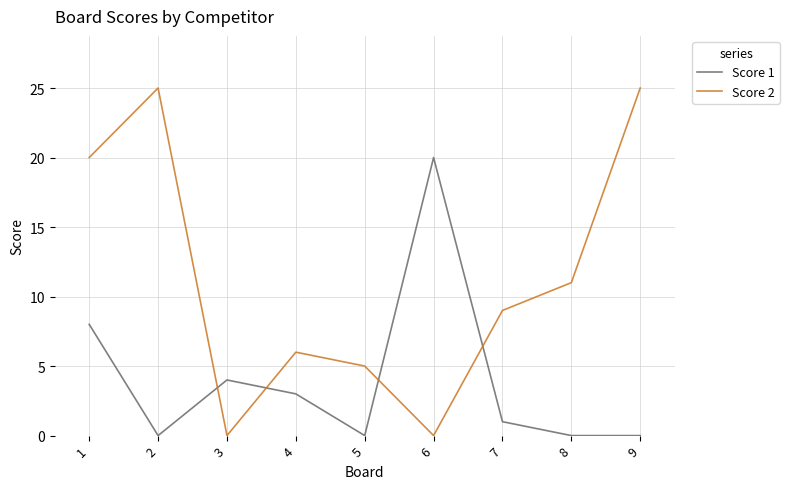

Between 8 and 9, which series saw the biggest shift?

Score 2